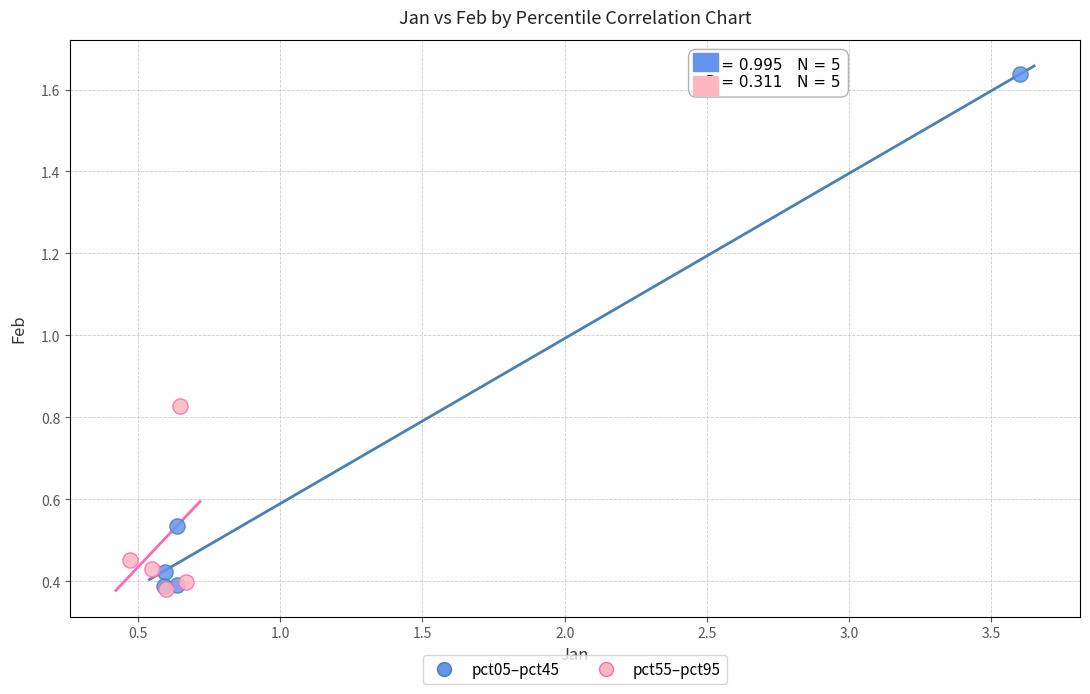

Which series has the widest spread of Y values?

pct05–pct45